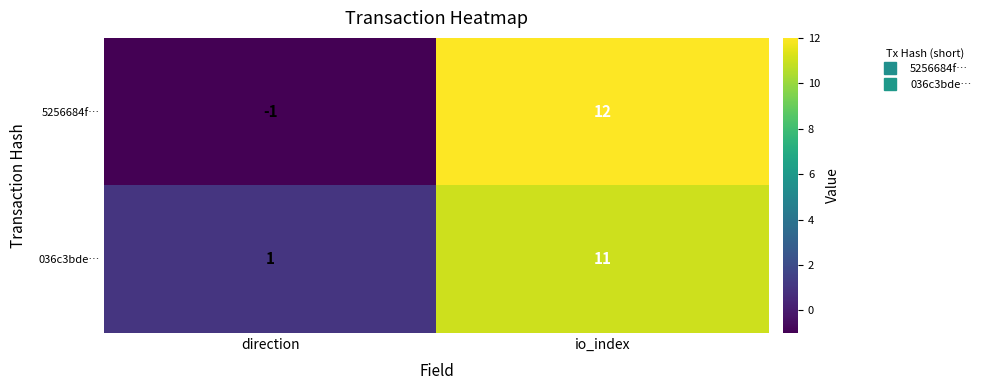

Which series has the largest total across all categories?

036c3bde…